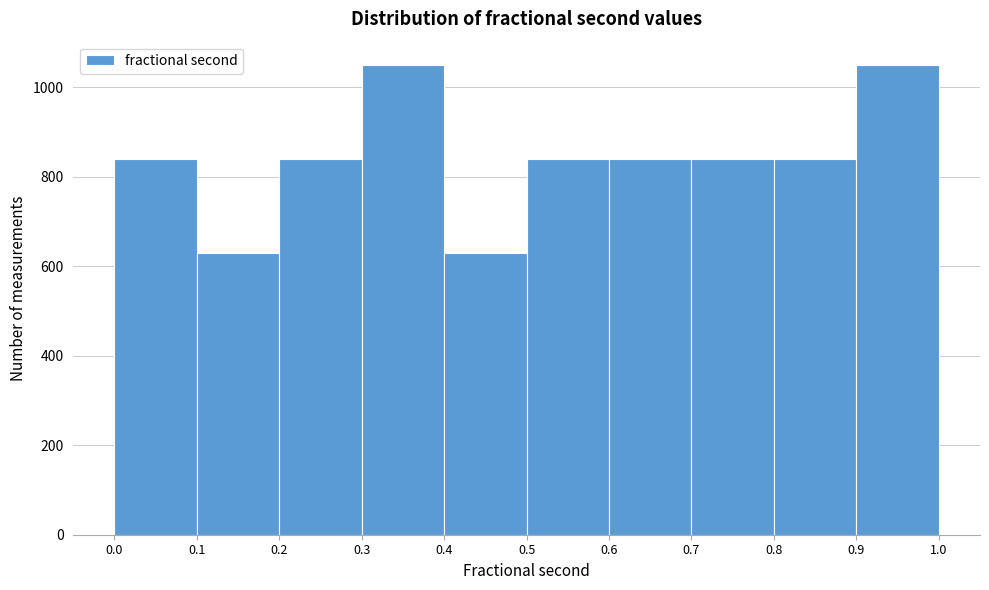

How tall is the bar that spans 0.3 to 0.4 on the x-axis? The values are not printed on the chart, so give them approximately, as read against the axis.

1040